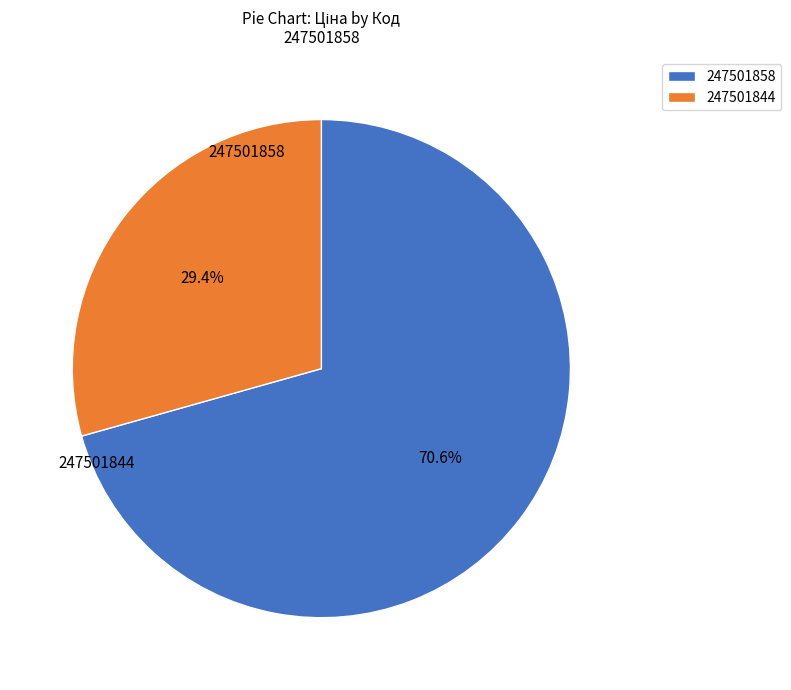

Do 247501844 and 247501858 together represent more than half of the pie?

Yes